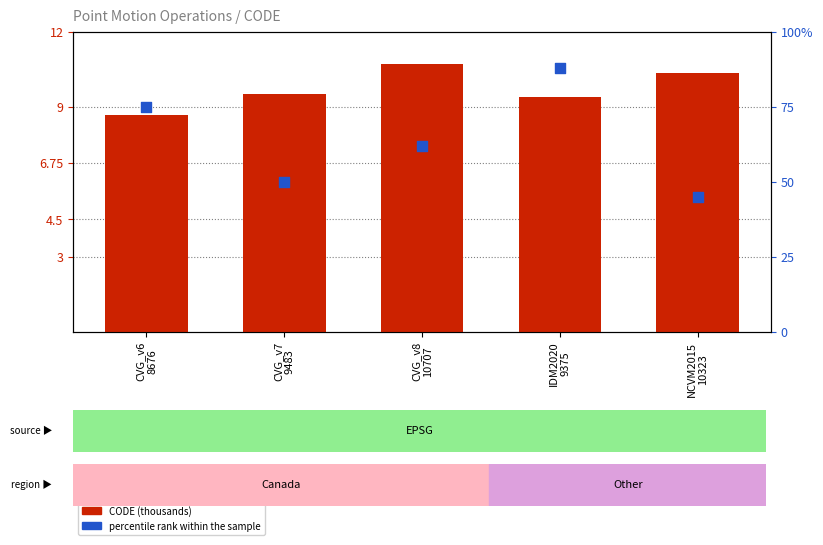

At how many categories does at least one series exceed 49?

4